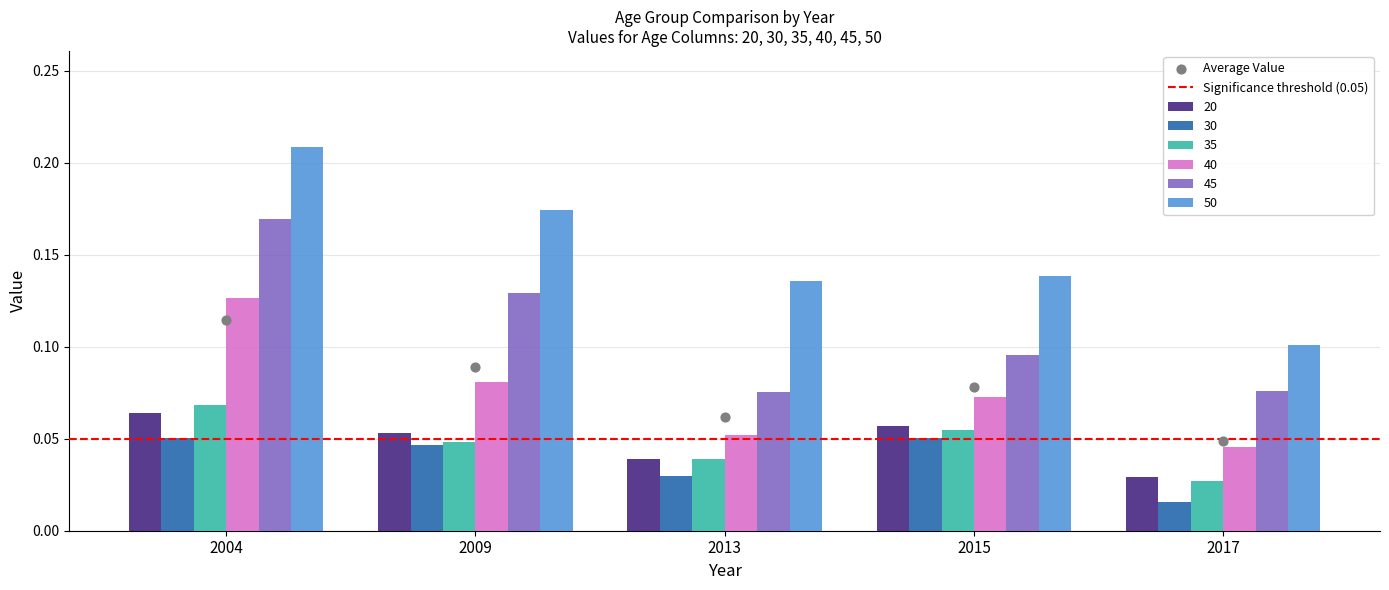

At which category is the sum across all series the highest?

2004